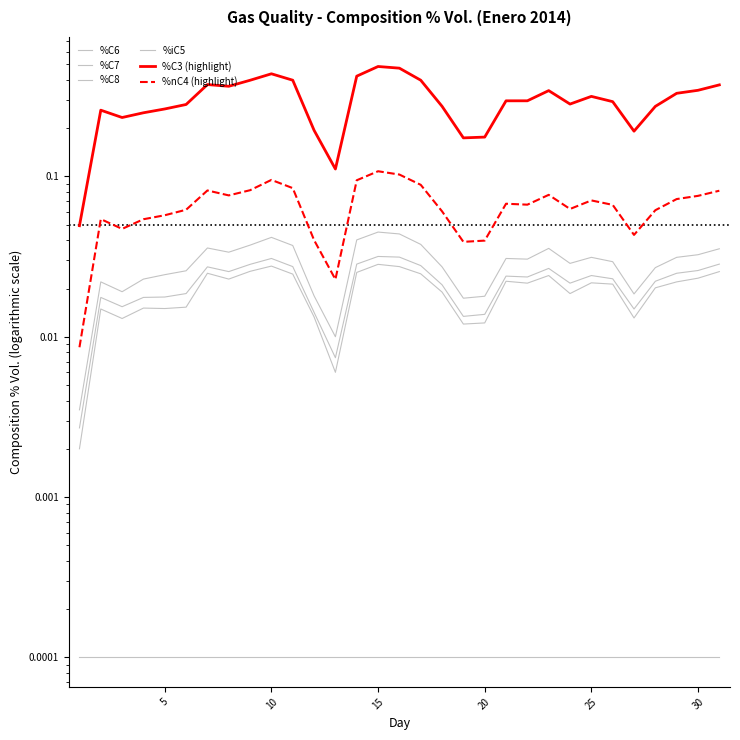

Reading left to right, list all the values displayed in this chart.

%C6: 0.0	0.0	0.0	0.0	0.0	0.0	0.0	0.0	0.0	0.0	0.0	0.0	0.0	0.0	0.0	0.0	0.0	0.0	0.0	0.0	0.0	0.0	0.0	0.0	0.0	0.0	0.0	0.0	0.0	0.0	0.0
%C7: 0.0	0.0	0.0	0.0	0.0	0.0	0.0	0.0	0.0	0.0	0.0	0.0	0.0	0.0	0.0	0.0	0.0	0.0	0.0	0.0	0.0	0.0	0.0	0.0	0.0	0.0	0.0	0.0	0.0	0.0	0.0
%C8: 0.0	0.0	0.0	0.0	0.0	0.0	0.0	0.0	0.0	0.0	0.0	0.0	0.0	0.0	0.0	0.0	0.0	0.0	0.0	0.0	0.0	0.0	0.0	0.0	0.0	0.0	0.0	0.0	0.0	0.0	0.0
%iC5: 0.0	0.0	0.0	0.0	0.0	0.0	0.0	0.0	0.0	0.0	0.0	0.0	0.0	0.0	0.0	0.0	0.0	0.0	0.0	0.0	0.0	0.0	0.0	0.0	0.0	0.0	0.0	0.0	0.0	0.0	0.0
%C3 (highlight): 0.0	0.3	0.2	0.2	0.3	0.3	0.4	0.4	0.4	0.4	0.4	0.2	0.1	0.4	0.5	0.5	0.4	0.3	0.2	0.2	0.3	0.3	0.3	0.3	0.3	0.3	0.2	0.3	0.3	0.3	0.4
%nC4 (highlight): 0.0	0.1	0.0	0.1	0.1	0.1	0.1	0.1	0.1	0.1	0.1	0.0	0.0	0.1	0.1	0.1	0.1	0.1	0.0	0.0	0.1	0.1	0.1	0.1	0.1	0.1	0.0	0.1	0.1	0.1	0.1